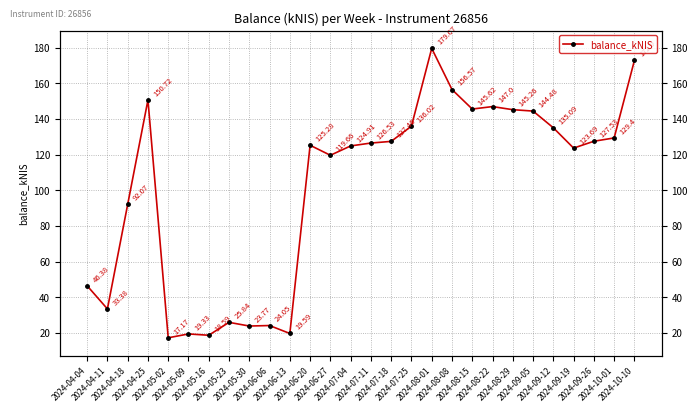

At which category does the data reach its first local valley?

2024-04-11